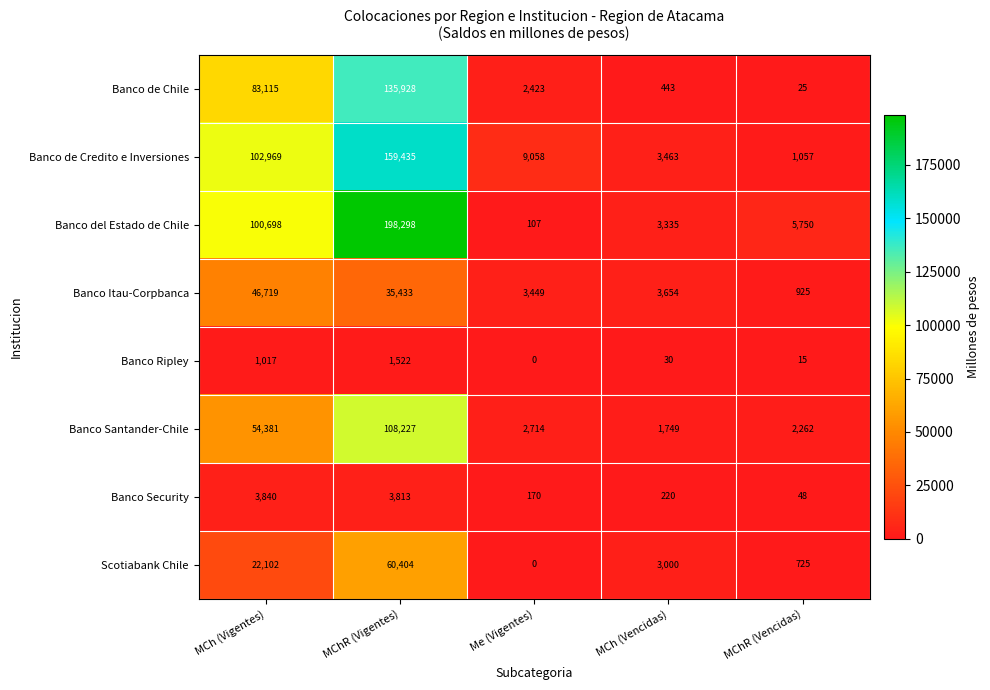

What is the average value of the Banco Santander-Chile series?

33867